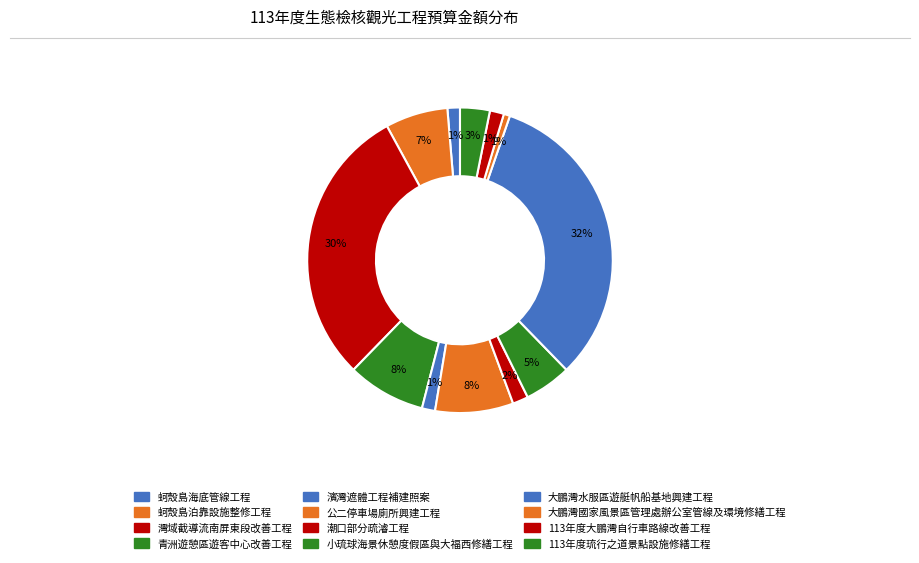

Rank the categories by value from lowest to highest.

大鵬灣國家風景區管理處辦公室管線及環境修繕工程, 蚵殼島海底管線工程, 濱灣遮體工程補建照案, 113年度大鵬灣自行車路線改善工程, 潮口部分疏濬工程, 113年度琉行之道景點設施修繕工程, 小琉球海景休憩度假區與大福西修繕工程, 蚵殼島泊靠設施整修工程, 青洲遊憩區遊客中心改善工程, 公二停車場廁所興建工程, 灣域截導流南屏東段改善工程, 大鵬灣水服區遊艇帆船基地興建工程